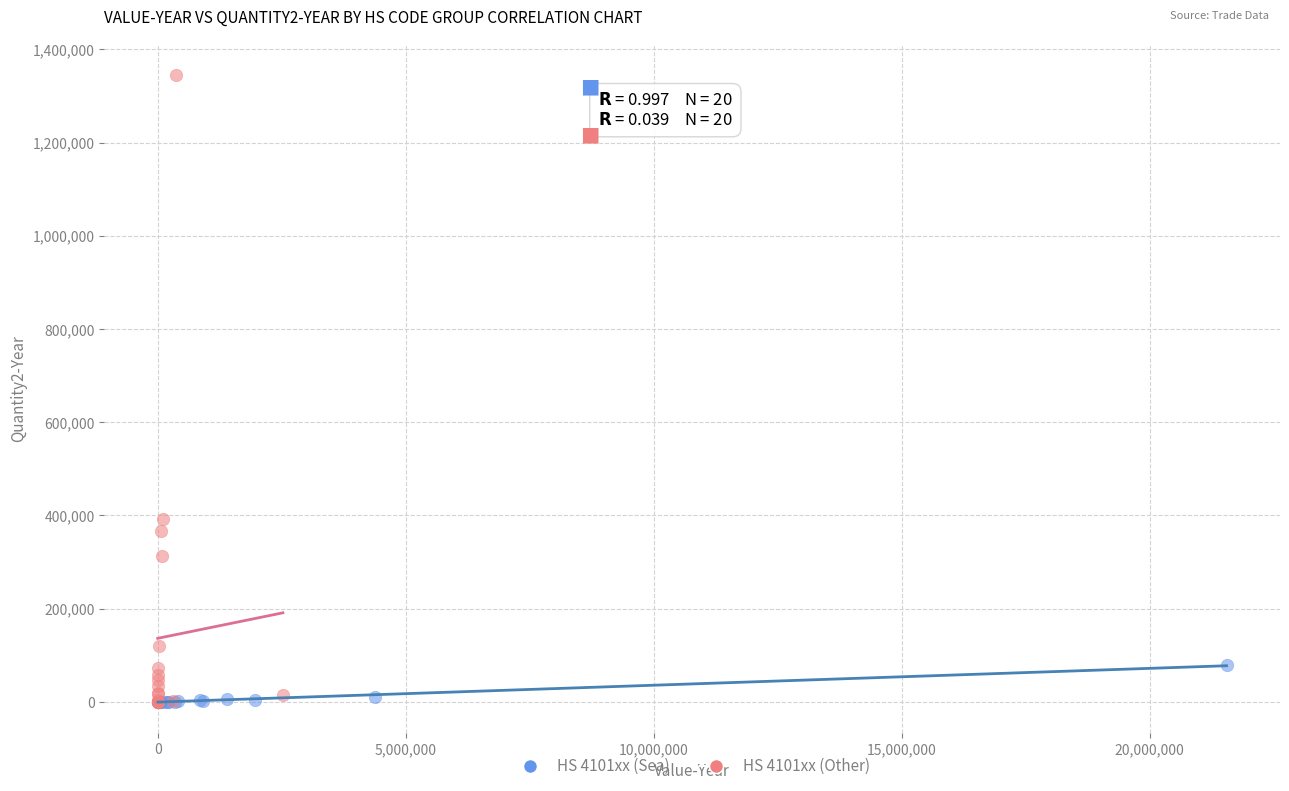

Which series has the widest spread of Y values?

HS 4101xx (Other)